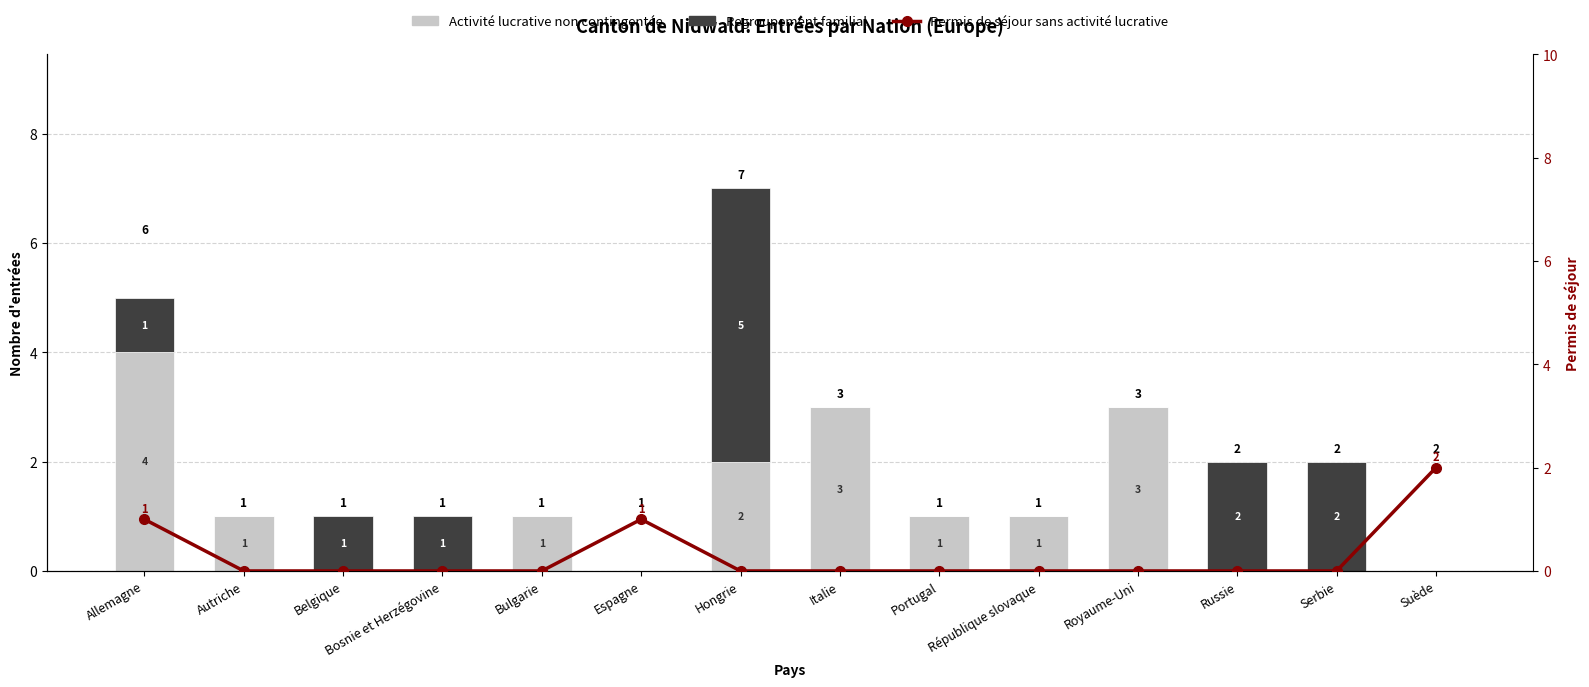

List the labels in order of Regroupement familial value, smallest first.

Autriche, Bulgarie, Espagne, Italie, Portugal, République slovaque, Royaume-Uni, Suède, Allemagne, Belgique, Bosnie et Herzégovine, Russie, Serbie, Hongrie